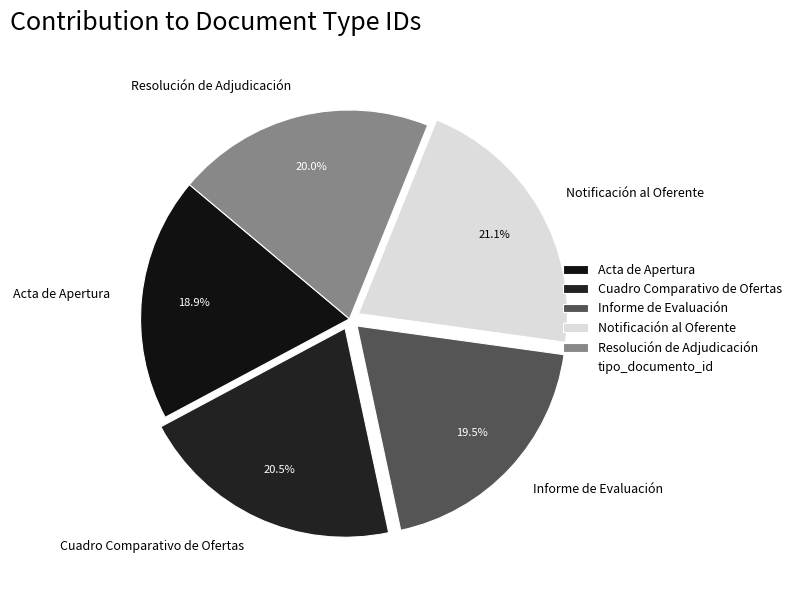

How many slices are in this pie chart?

5